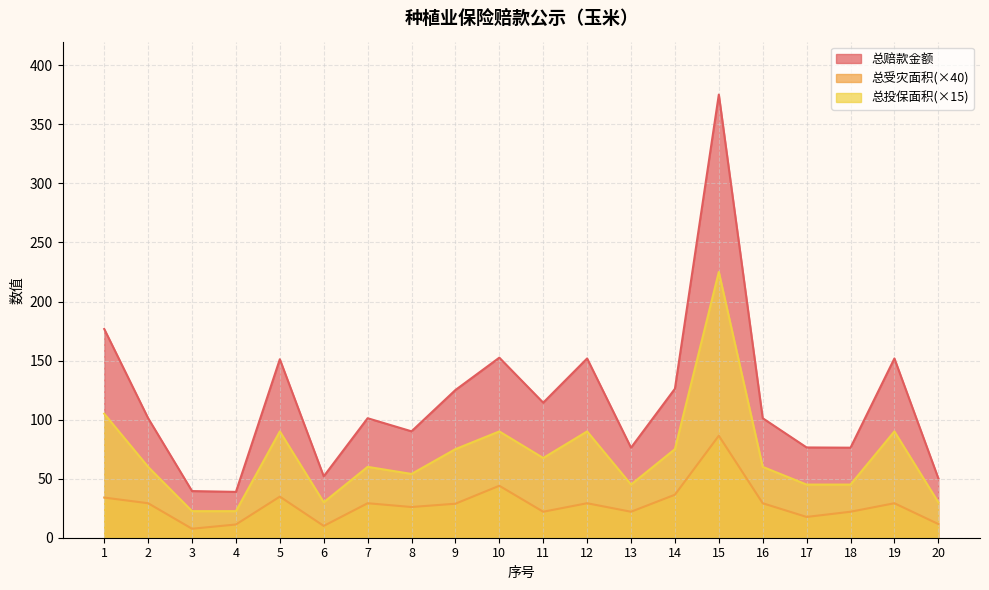

True or false: 总投保面积 and 总赔款金额 cross at least once.

False